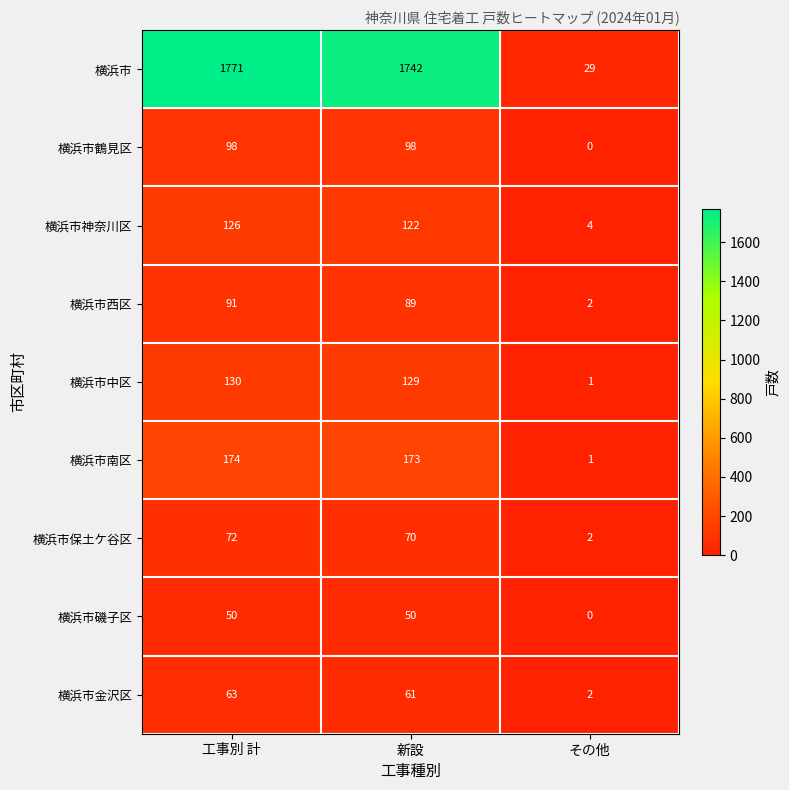

True or false: 横浜市保土ケ谷区 has a value of 100 at 工事別 計.

False